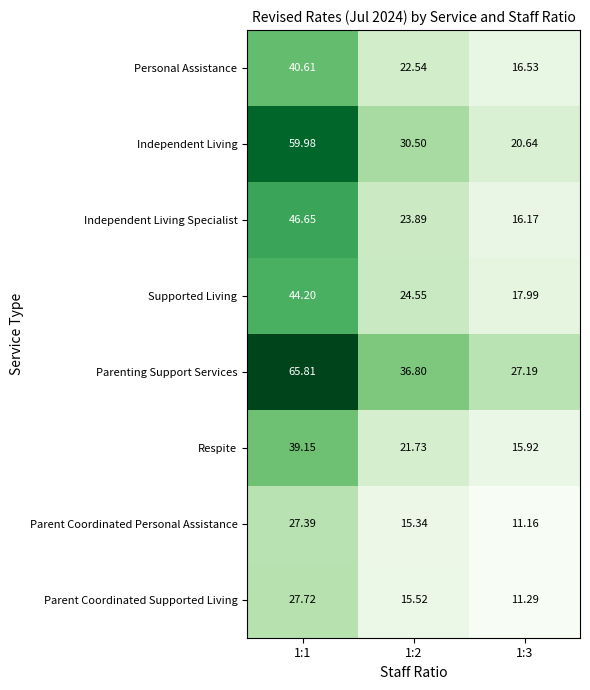

Which series changed the most between 1:1 and 1:2?

Independent Living